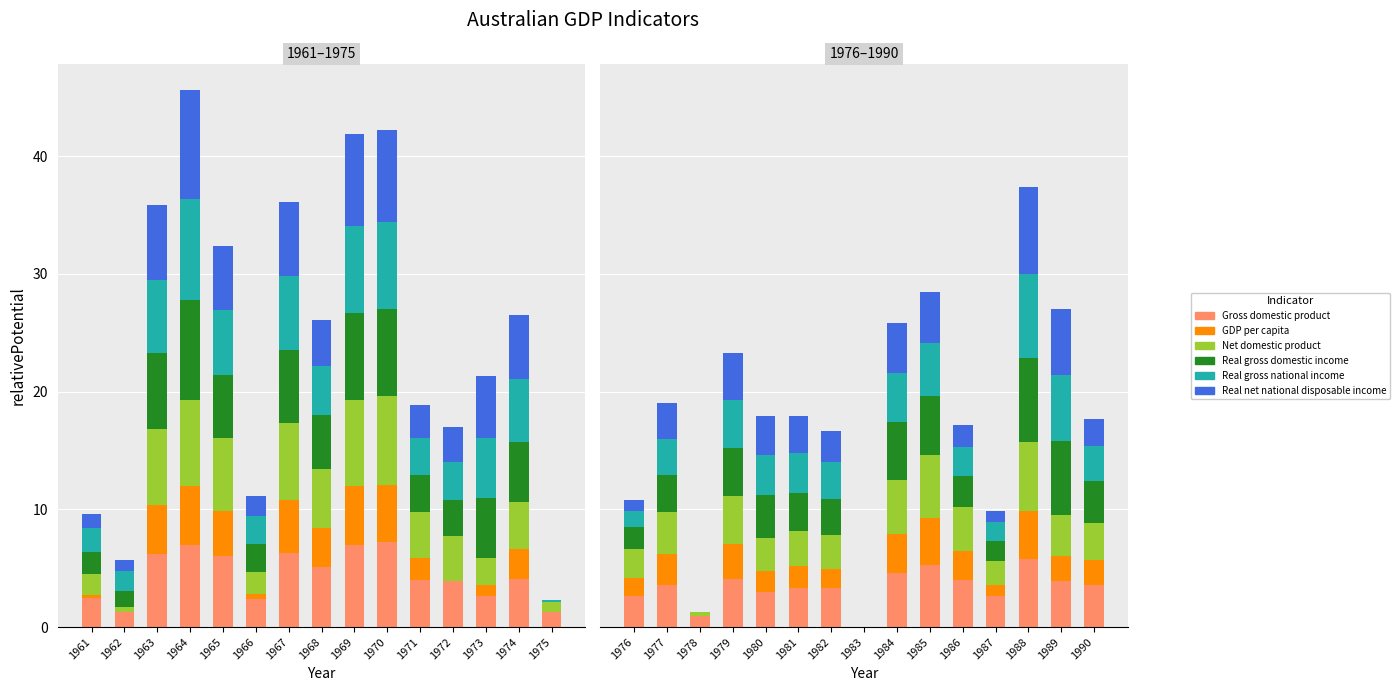

What are all the series names shown in the legend?

Gross domestic product, GDP per capita, Net domestic product, Real gross domestic income, Real gross national income, Real net national disposable income